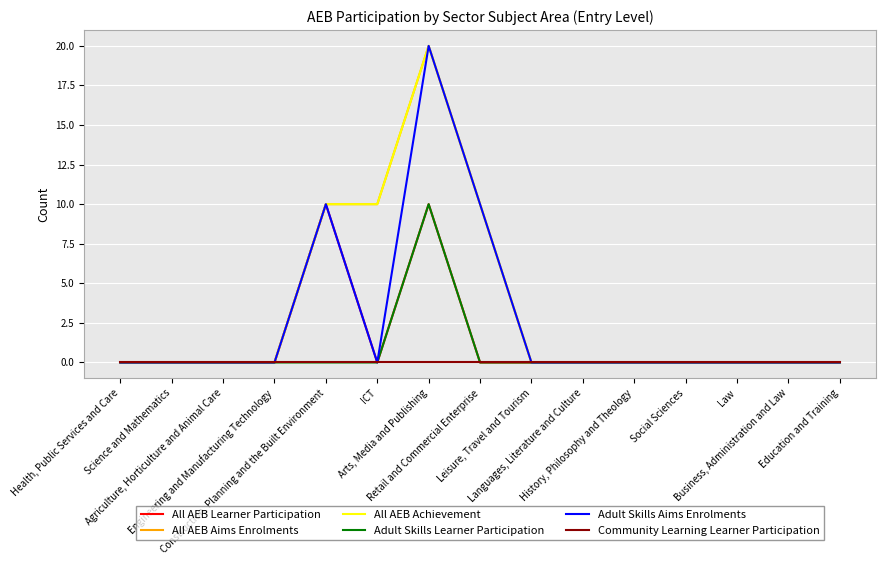

Is the value of All AEB Aims Enrolments at Law greater than the value of Adult Skills Learner Participation at Construction, Planning and the Built Environment?

No